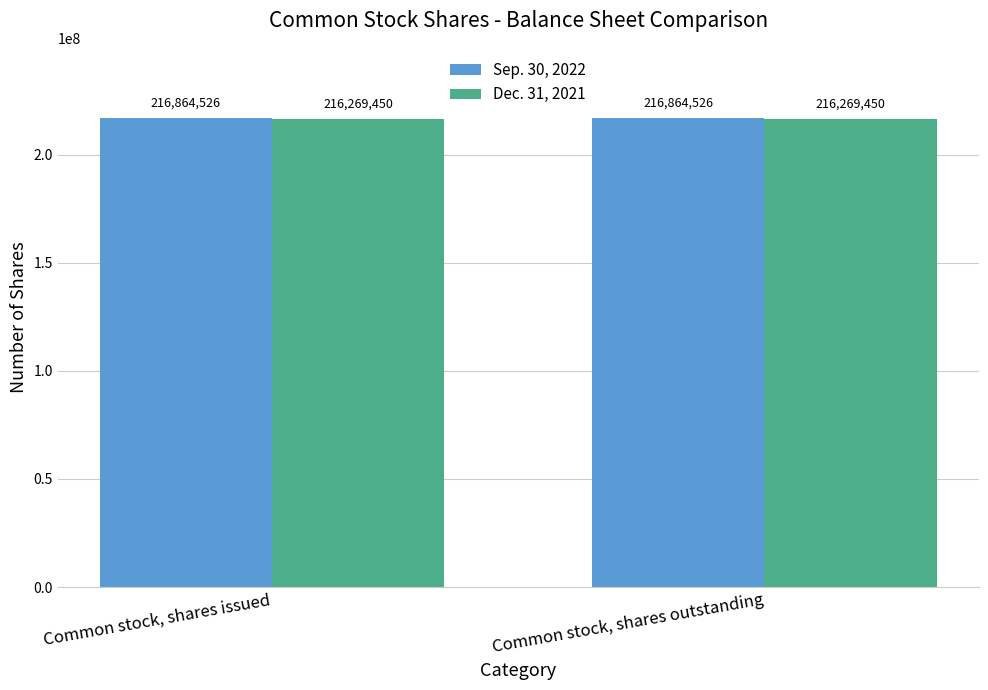

Reading left to right, extract all data points from this chart.

Sep. 30, 2022: 216864526	216864526
Dec. 31, 2021: 216269450	216269450